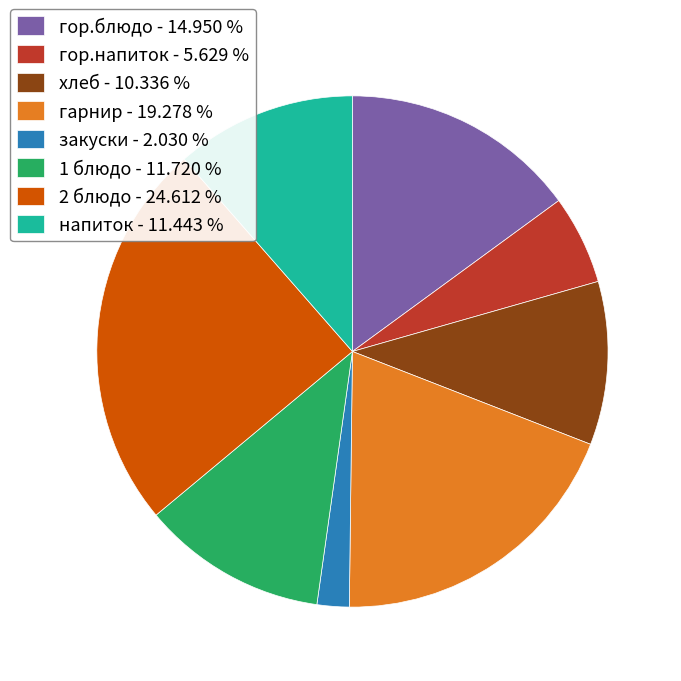

Count the number of slices in the pie.

8